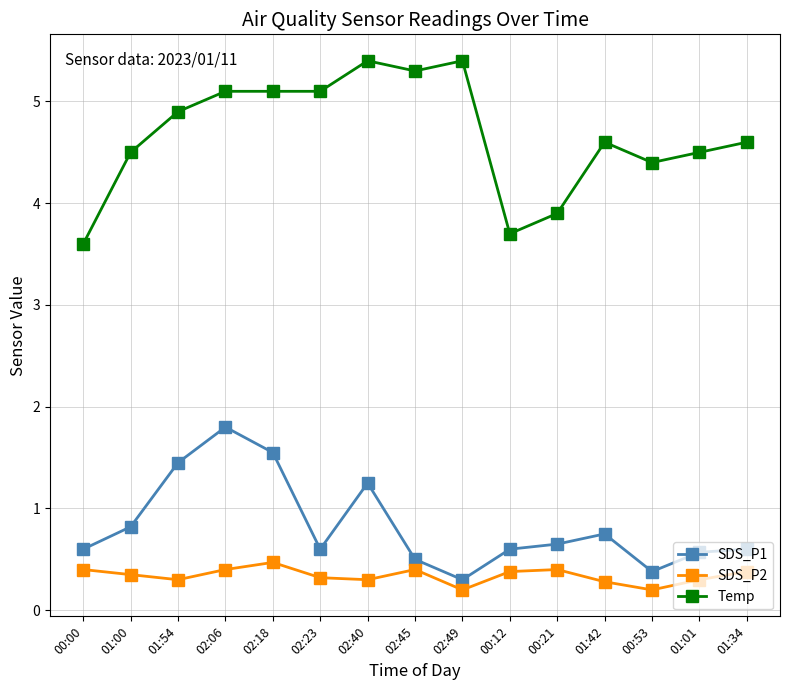

At which category is the sum across all series the highest?

02:06